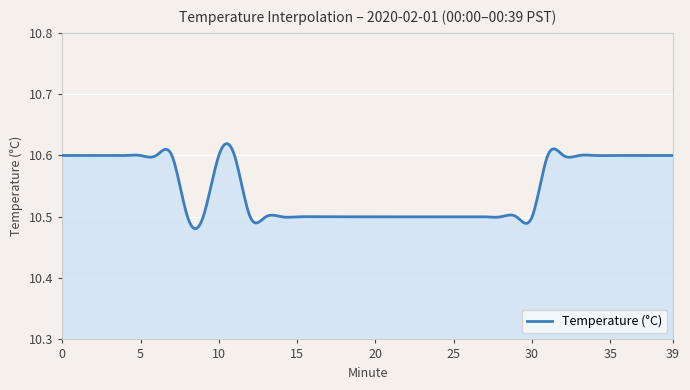

Reading left to right, transcribe all the data shown in this chart.

0=10.6	1=10.6	2=10.6	3=10.6	4=10.6	5=10.6	6=10.6	7=10.6	8=10.5	9=10.5	10=10.6	11=10.6	12=10.5	13=10.5	14=10.5	15=10.5	16=10.5	17=10.5	18=10.5	19=10.5	20=10.5	21=10.5	22=10.5	23=10.5	24=10.5	25=10.5	26=10.5	27=10.5	28=10.5	29=10.5	30=10.5	31=10.6	32=10.6	33=10.6	34=10.6	35=10.6	36=10.6	37=10.6	38=10.6	39=10.6